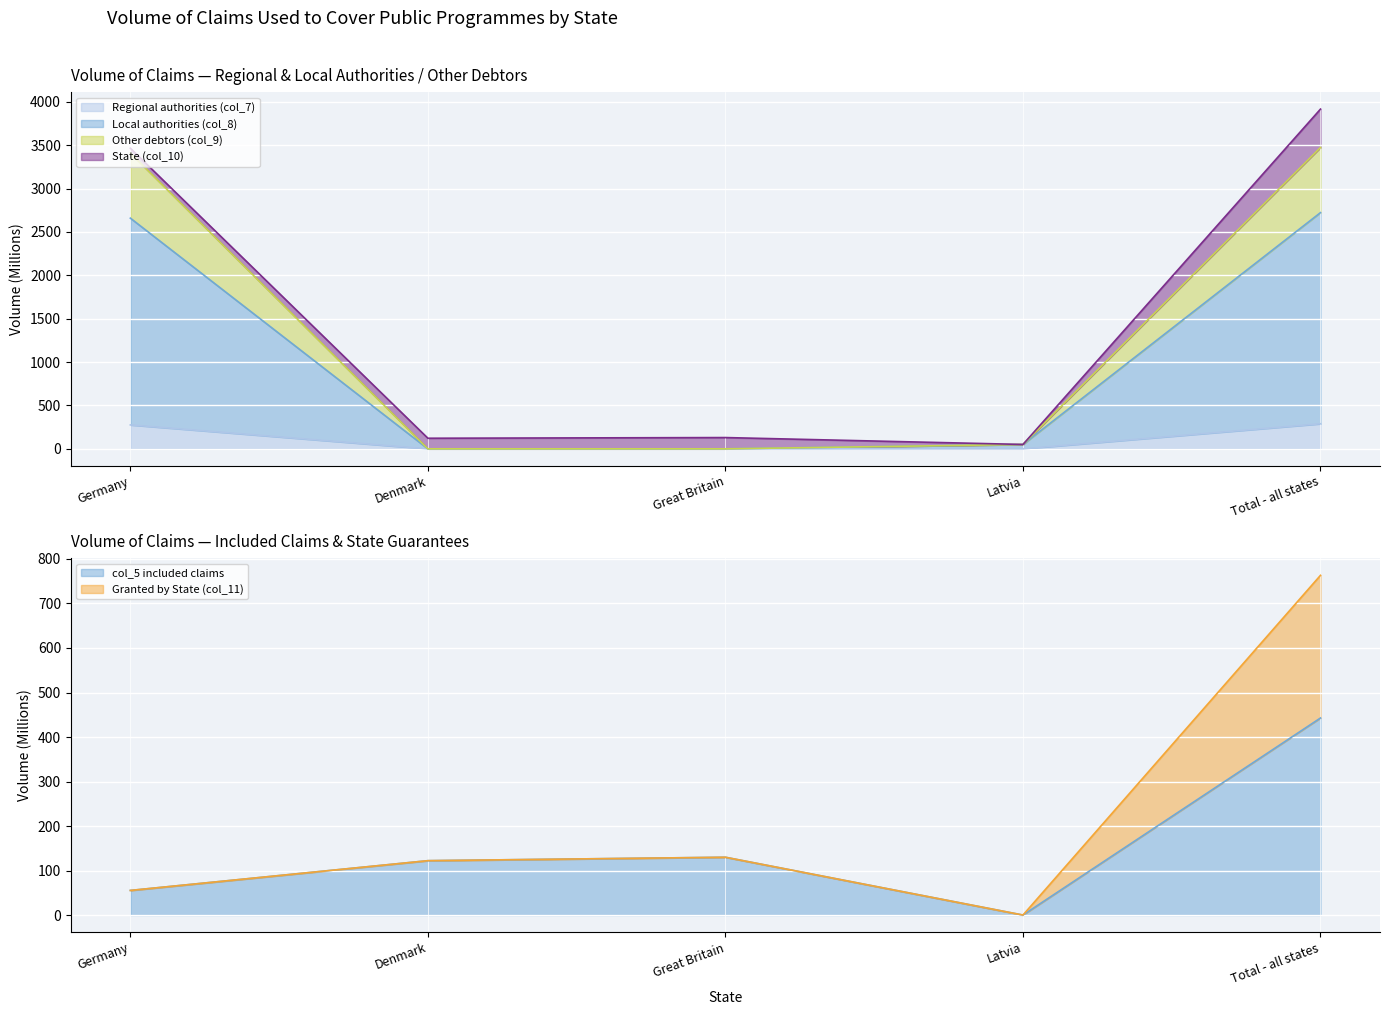

Which label corresponds to the smallest value in the chart?

Latvia